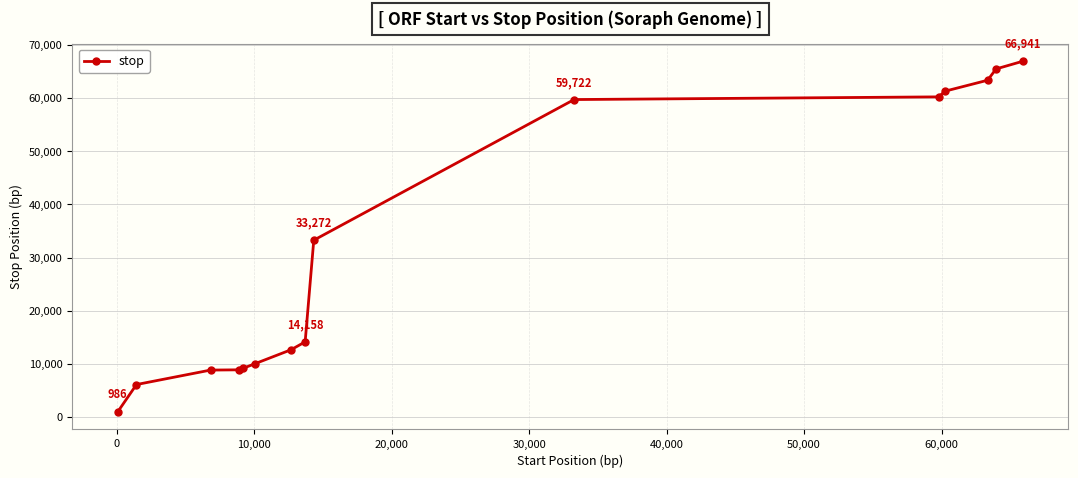

What is the sum of all values?

481235